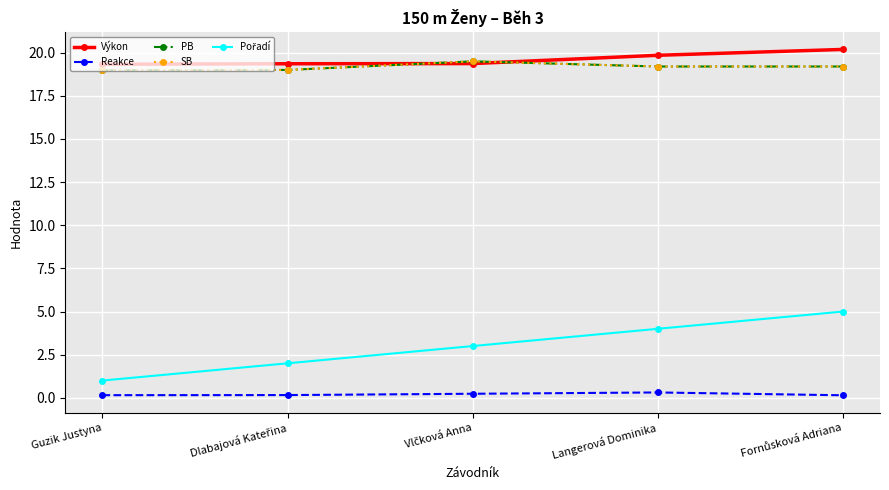

List the labels in order of SB value, smallest first.

Guzik Justyna, Dlabajová Kateřina, Langerová Dominika, Fornůsková Adriana, Vlčková Anna